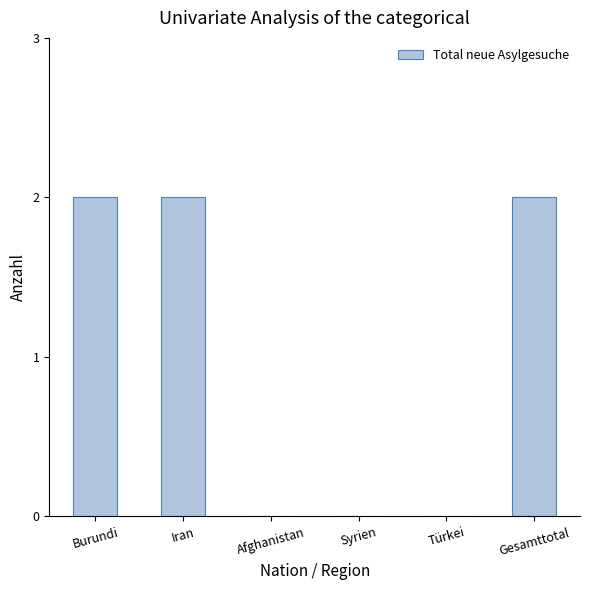

How many series are shown in this chart?

1